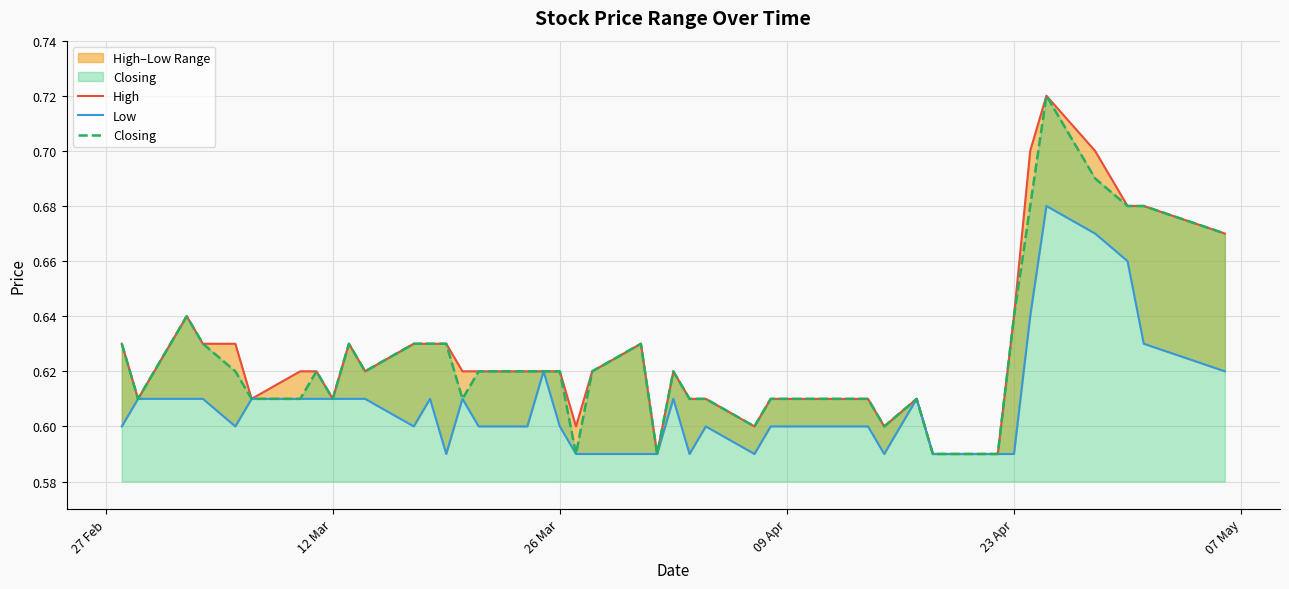

Does the chart display data point markers on the line(s)?

No